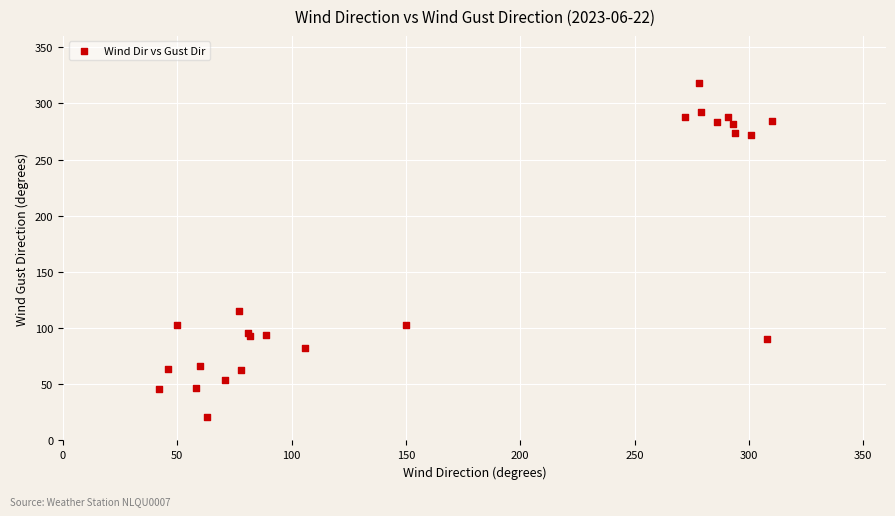

What Y value in the scatter plot is closest to 169?

115